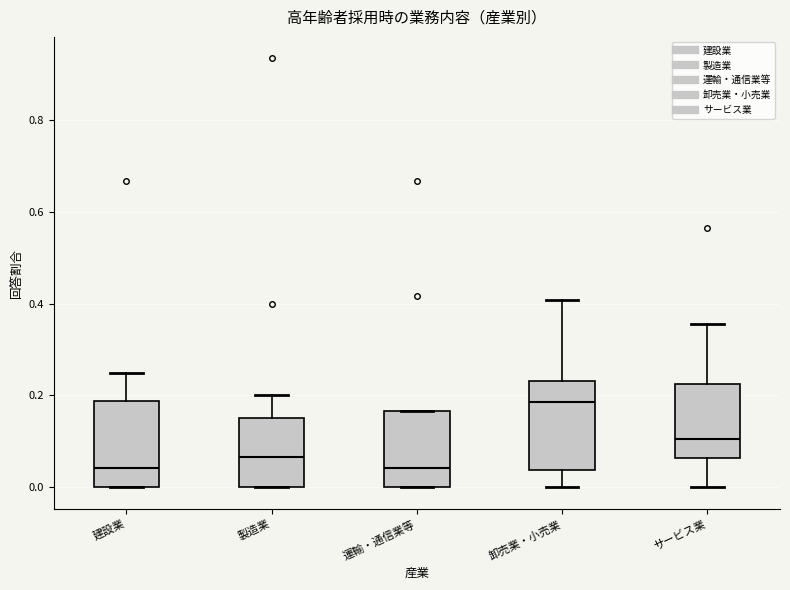

Reading left to right, transcribe this box plot: for each box, give where its median line is, the range the box spans, and where its two whiskers end, as read against the y-axis. The values are not printed on the chart, so give them approximately, as read against the axis.

建設業: median 0.04, box 0.00 to 0.18, whiskers 0.00 to 0.26
製造業: median 0.06, box 0.00 to 0.16, whiskers 0.00 to 0.20
運輸・通信業等: median 0.04, box 0.00 to 0.16, whiskers 0.00 to 0.16
卸売業・小売業: median 0.18, box 0.04 to 0.24, whiskers 0.00 to 0.40
サービス業: median 0.10, box 0.06 to 0.22, whiskers 0.00 to 0.36